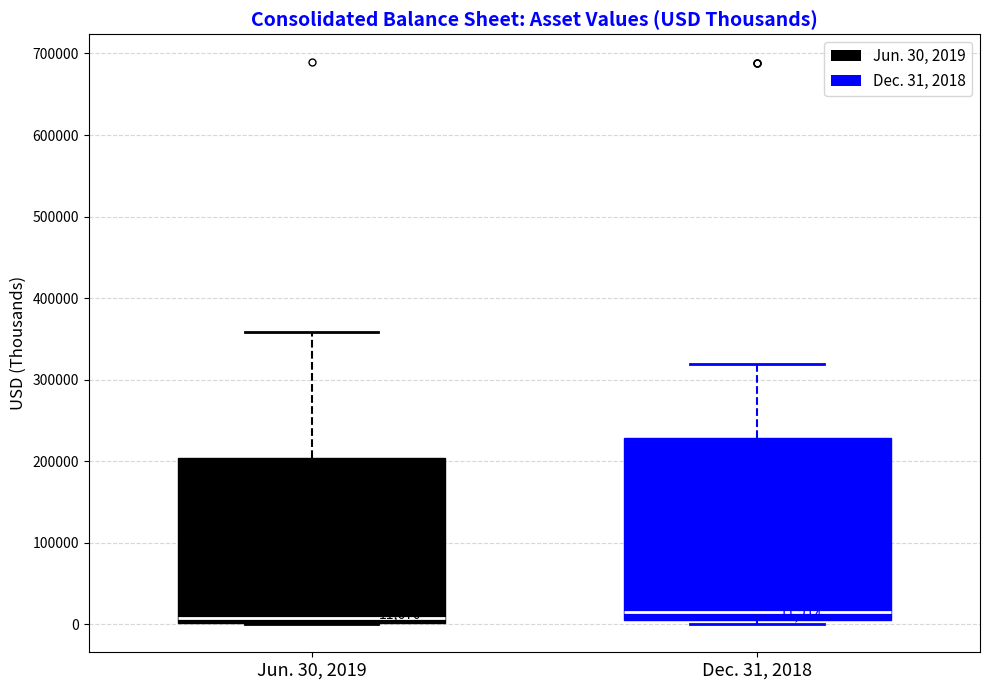

Comparing the boxes themselves (not the whiskers), which one is the tallest?

Dec. 31, 2018